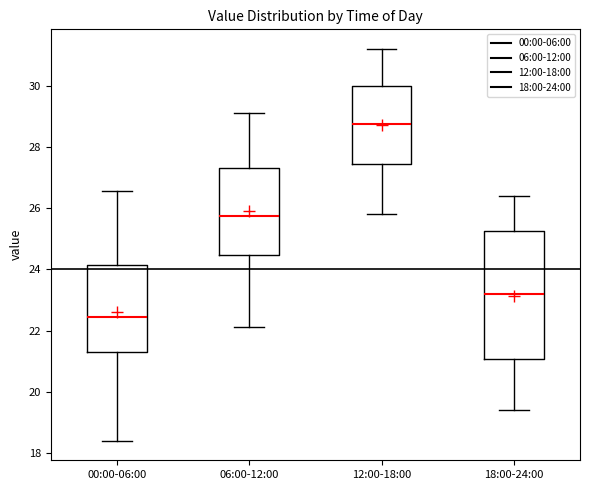

Comparing the boxes themselves (not the whiskers), which one is the tallest?

18:00-24:00